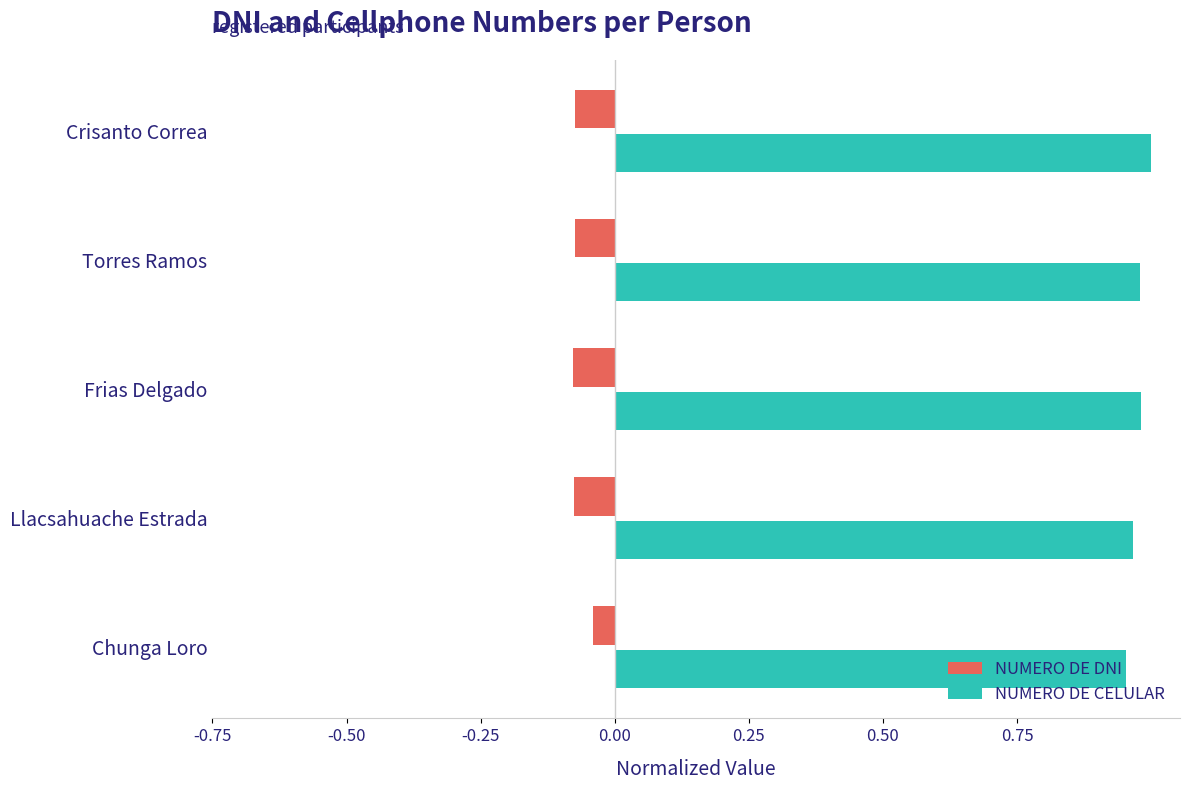

Rank the series by their average value, from lowest to highest.

NUMERO DE DNI, NUMERO DE CELULAR